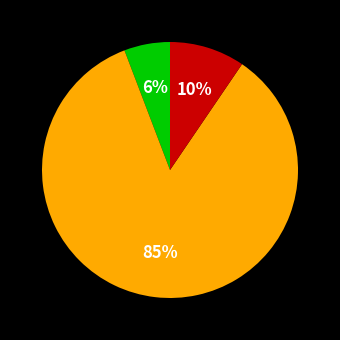

Does any single category account for the majority?

Yes